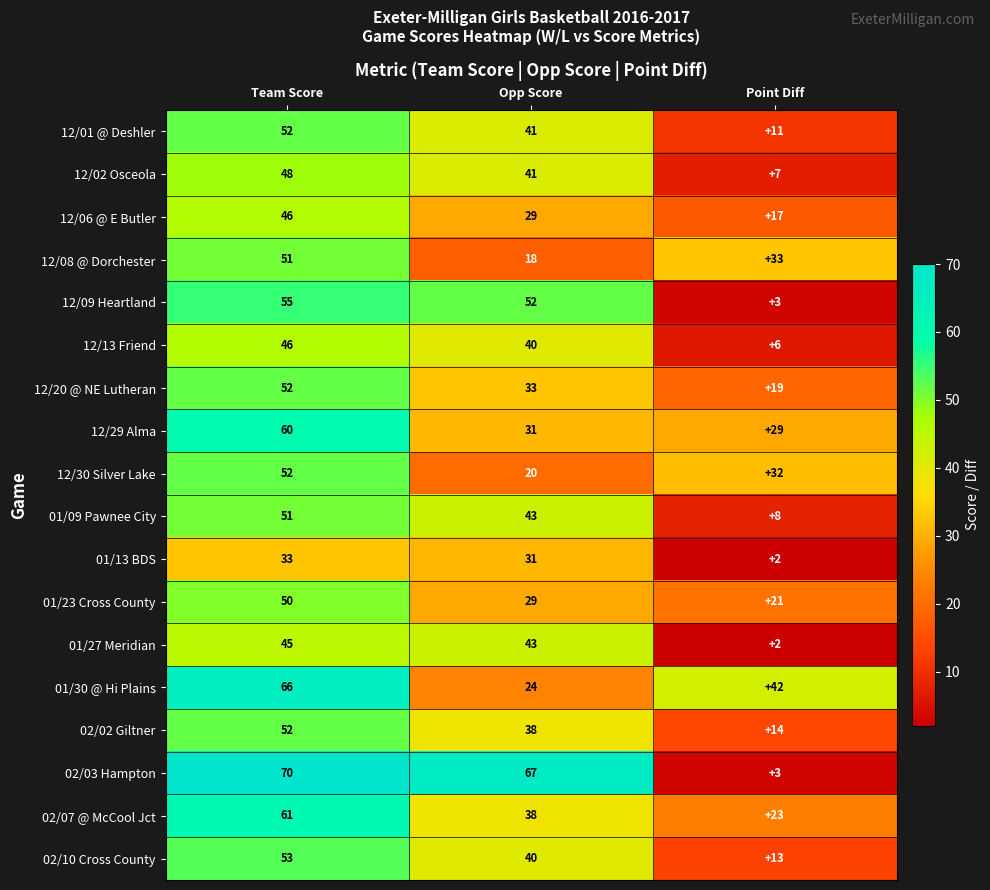

Which series changed the most between Team Score and Opp Score?

01/30 @ Hi Plains